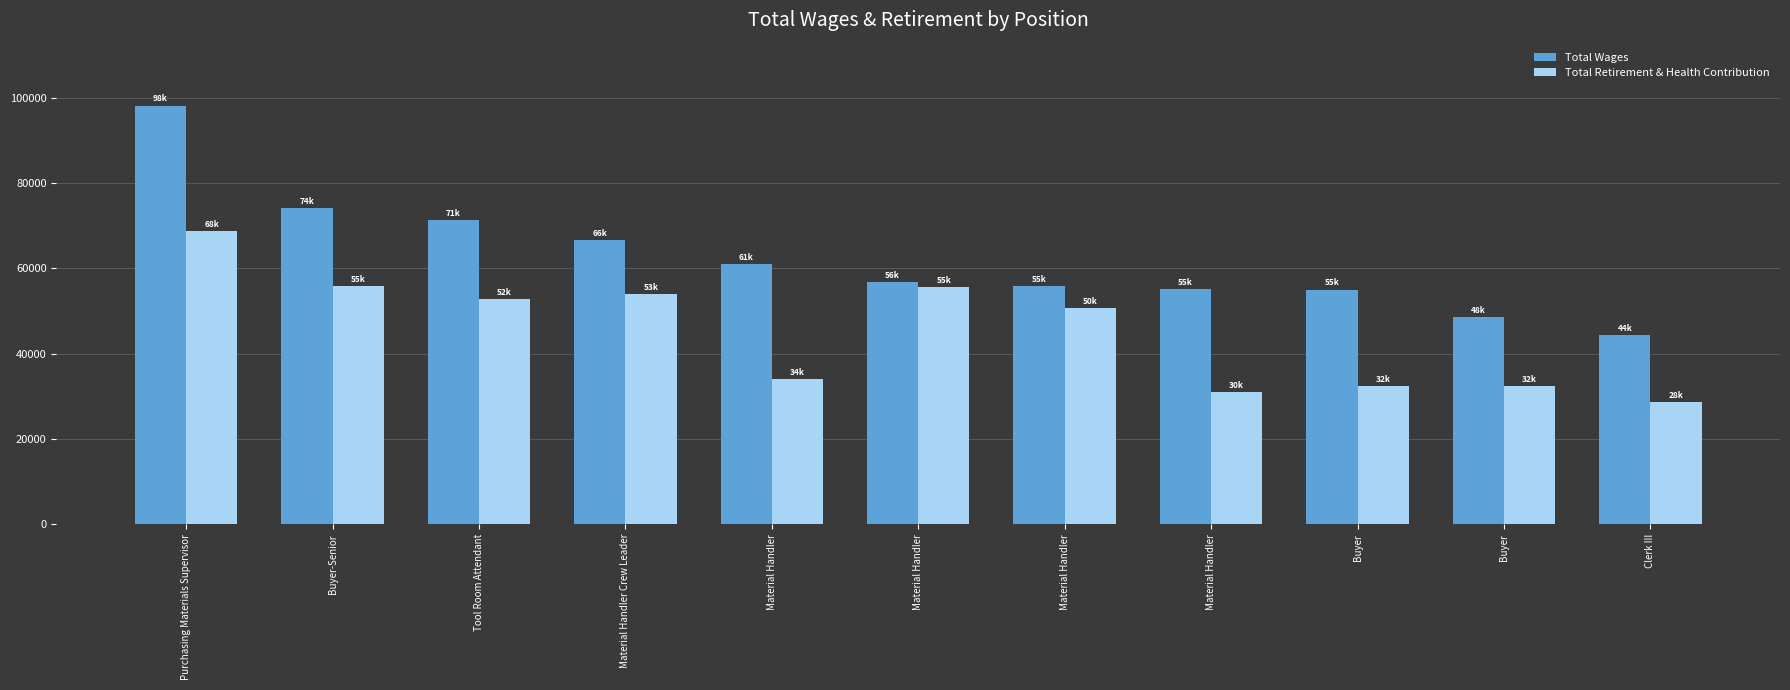

What is the value of the Total Retirement & Health Contribution bar at the 10th from the left?

32389